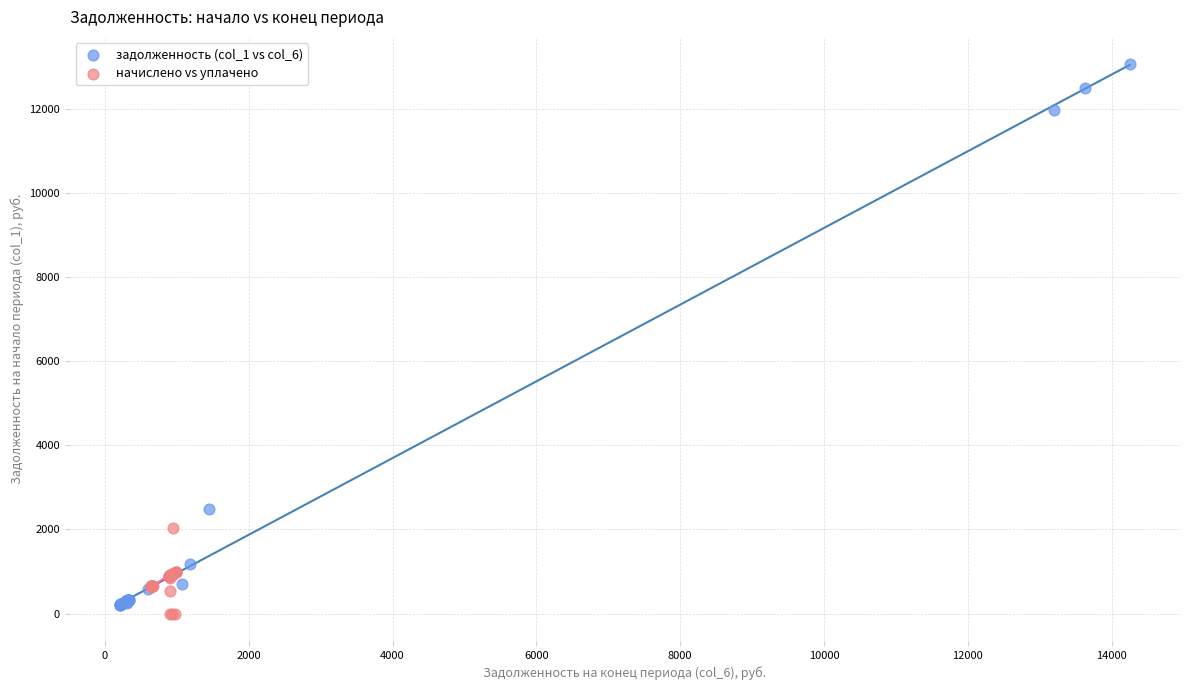

Which series contains the highest Y value?

задолженность (col_1 vs col_6)